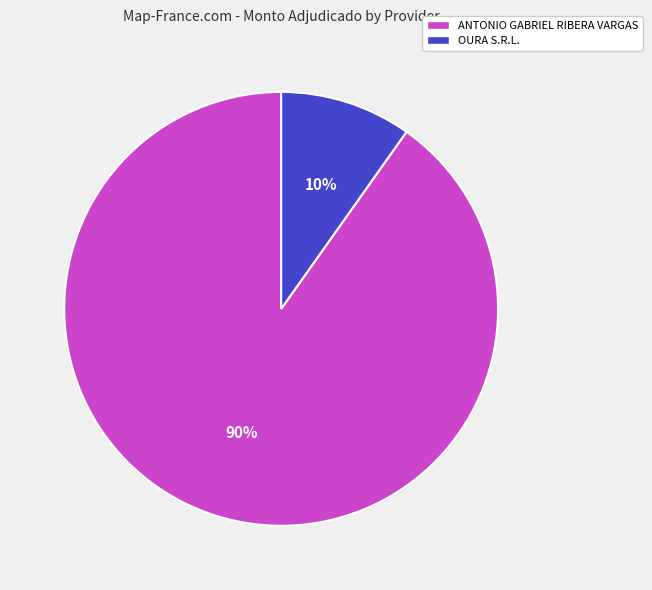

Between ANTONIO GABRIEL RIBERA VARGAS and OURA S.R.L., which is larger?

ANTONIO GABRIEL RIBERA VARGAS